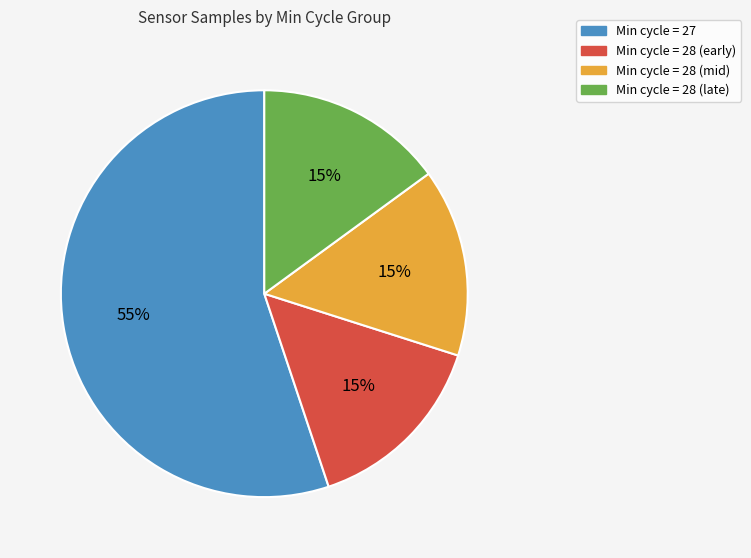

To the nearest percent, what is the difference between the largest and smallest slice percentages?

40%